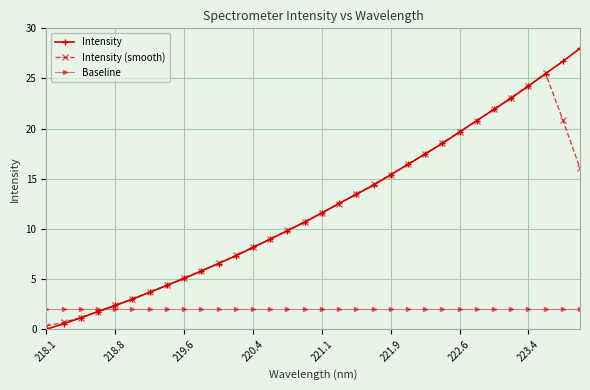

What is the lowest value of the Baseline series?

2.0